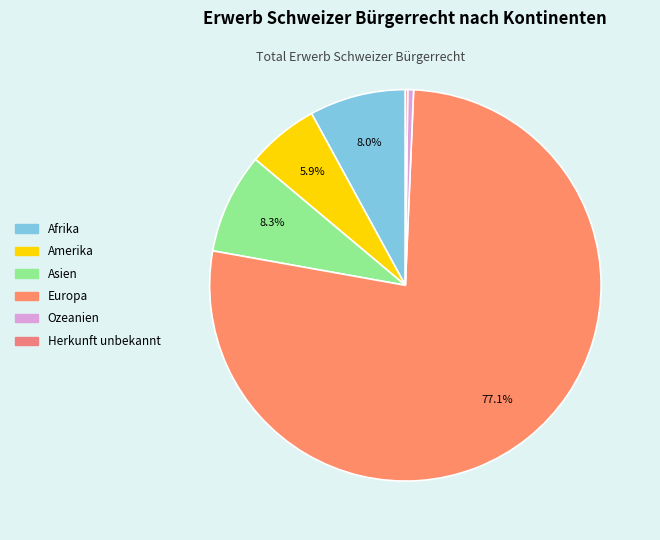

How much of the chart is everything except Afrika?

92.0%